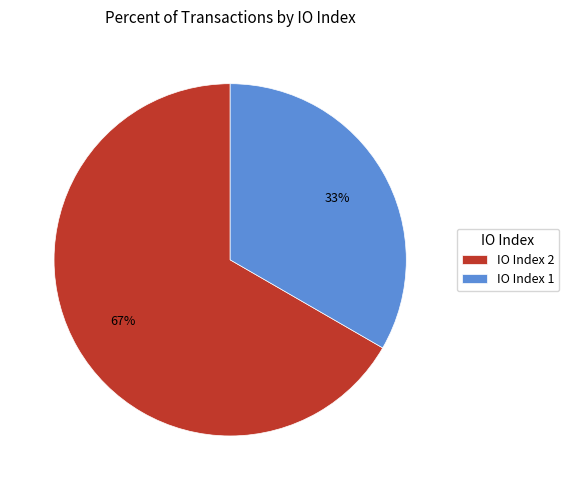

To the nearest percent, what portion does IO Index 1 represent?

33%